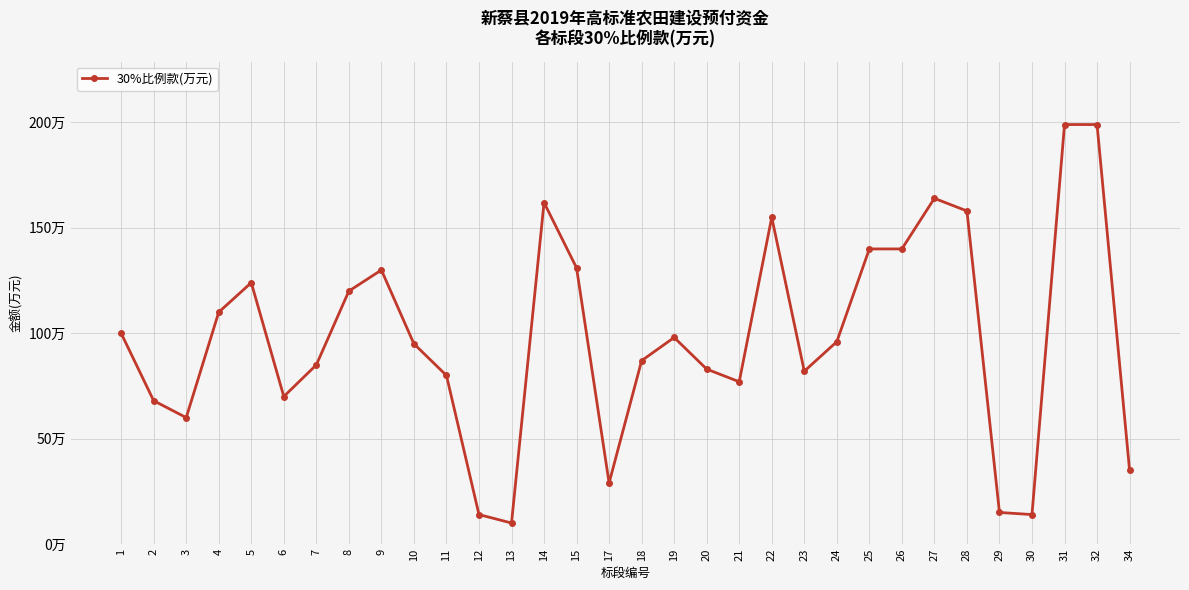

Does the chart have visible grid lines?

Yes